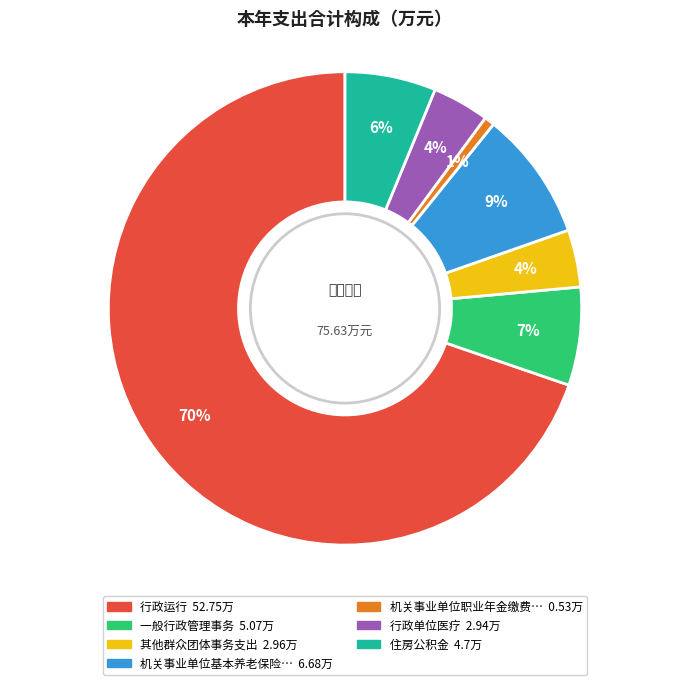

Is there any slice that represents more than half of the pie?

Yes